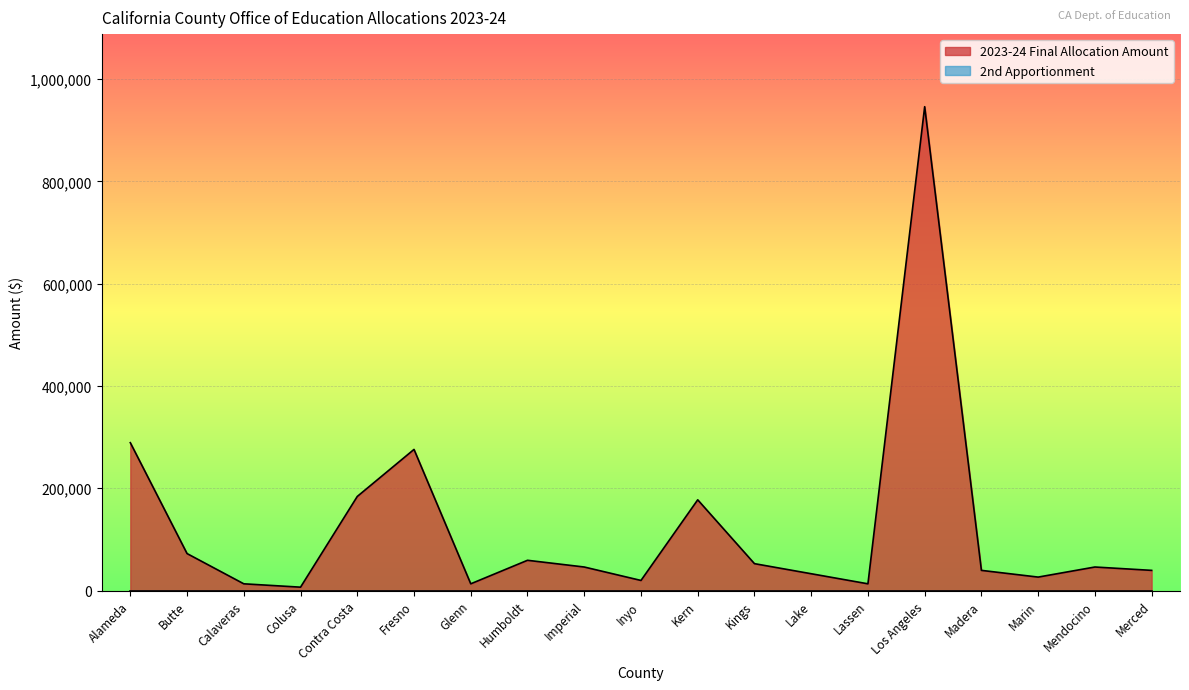

What value does the data have at Mendocino, to the nearest 10?

45990